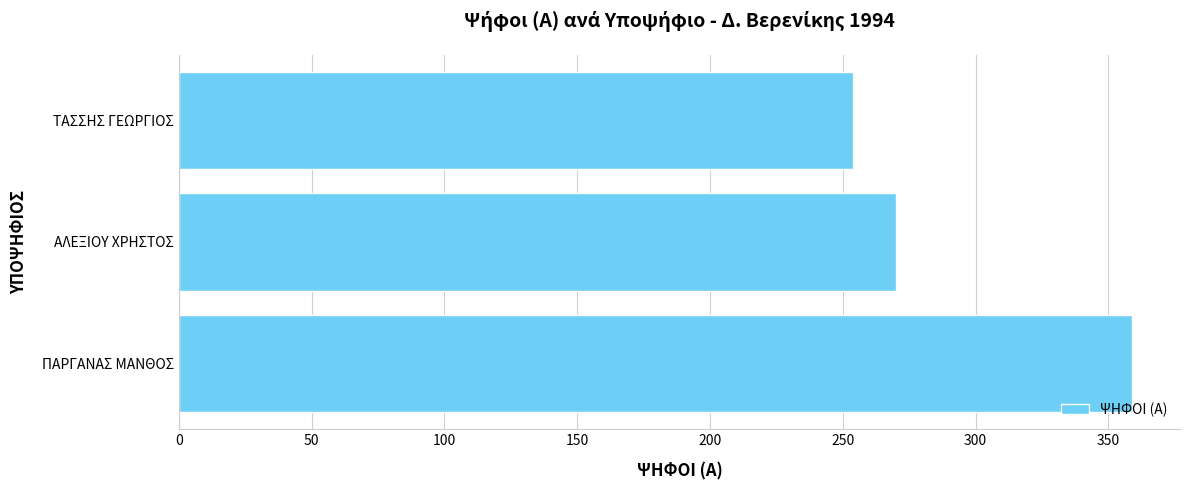

Which has a higher value, ΑΛΕΞΙΟΥ ΧΡΗΣΤΟΣ or ΠΑΡΓΑΝΑΣ ΜΑΝΘΟΣ?

ΠΑΡΓΑΝΑΣ ΜΑΝΘΟΣ